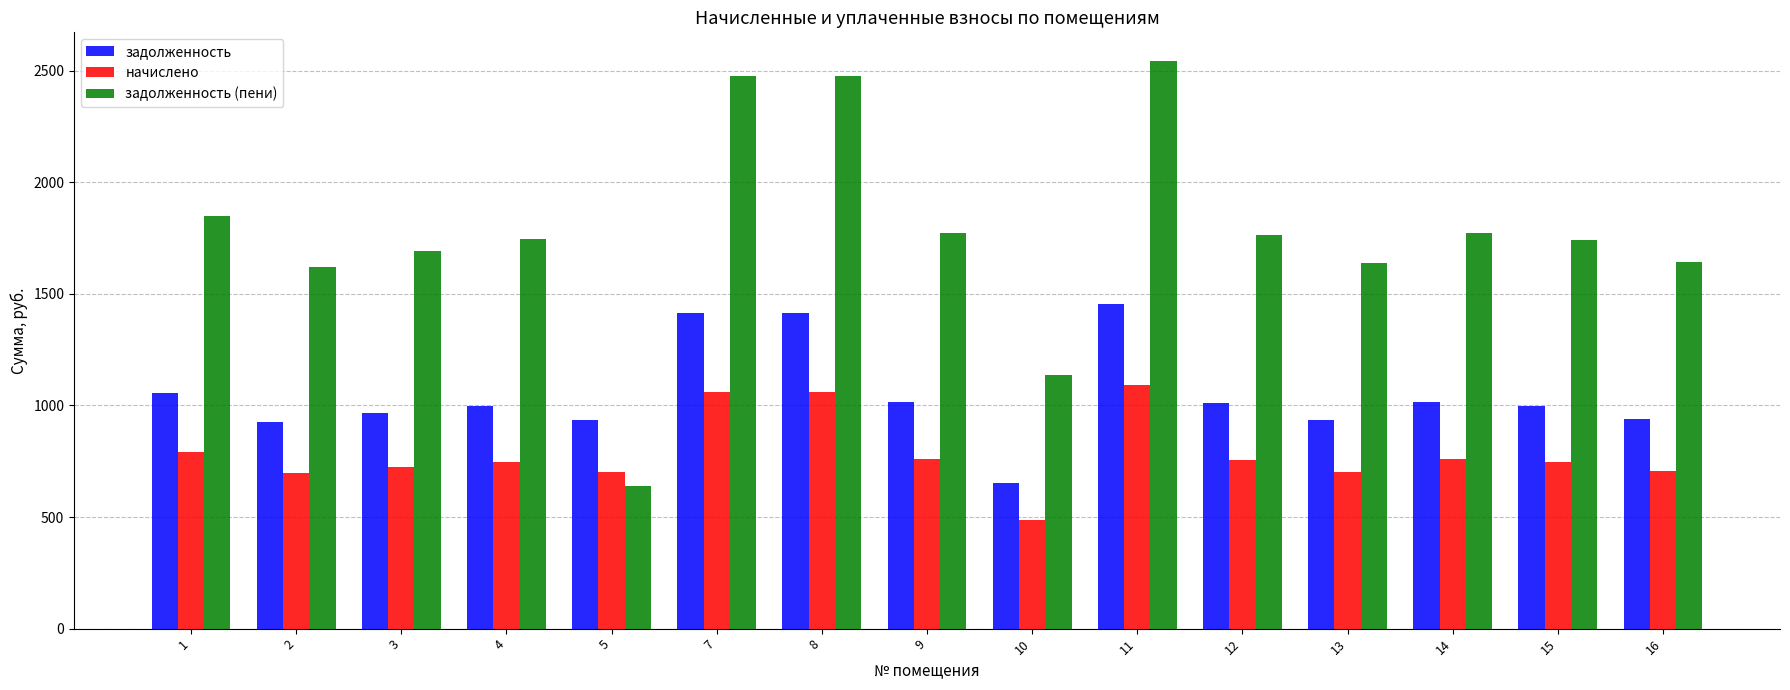

Between 8 and 14, which series saw the biggest shift?

задолженность (пени)